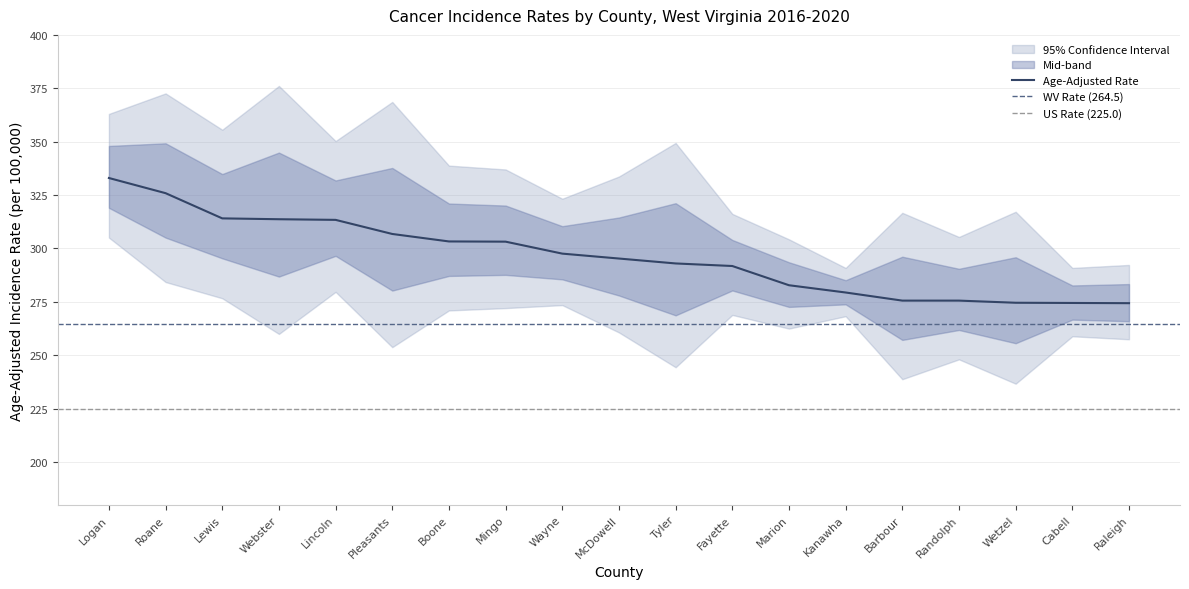

True or false: Lower 95% CI and Upper 95% CI cross at least once.

False